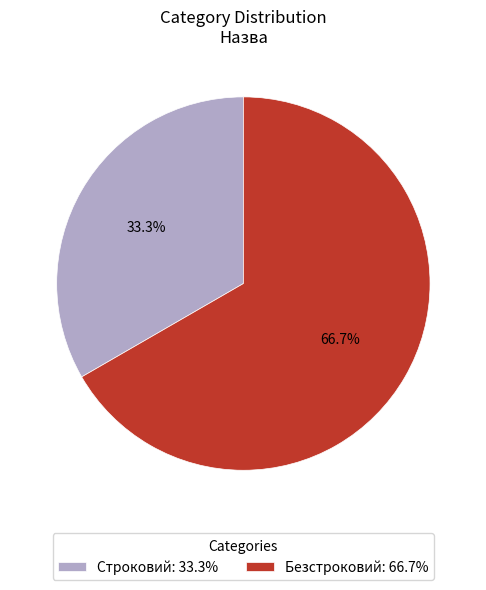

Combined, what portion of the pie is Строковий and Безстроковий?

100.0%